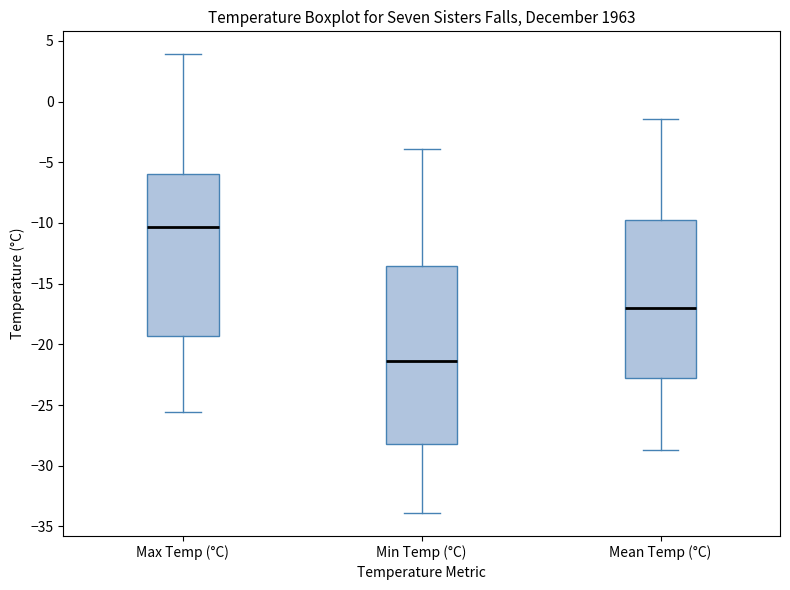

Which box is the tallest, from its lower edge to its upper edge?

Min Temp (°C)